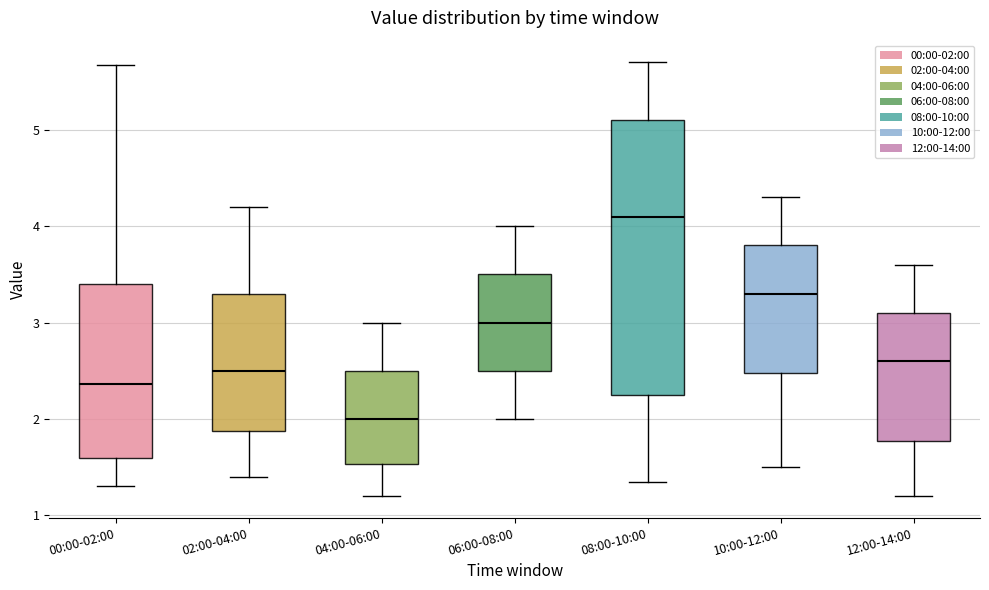

Where does the median line of the box for 04:00-06:00 sit on the y-axis? The values are not printed on the chart, so give them approximately, as read against the axis.

2.0